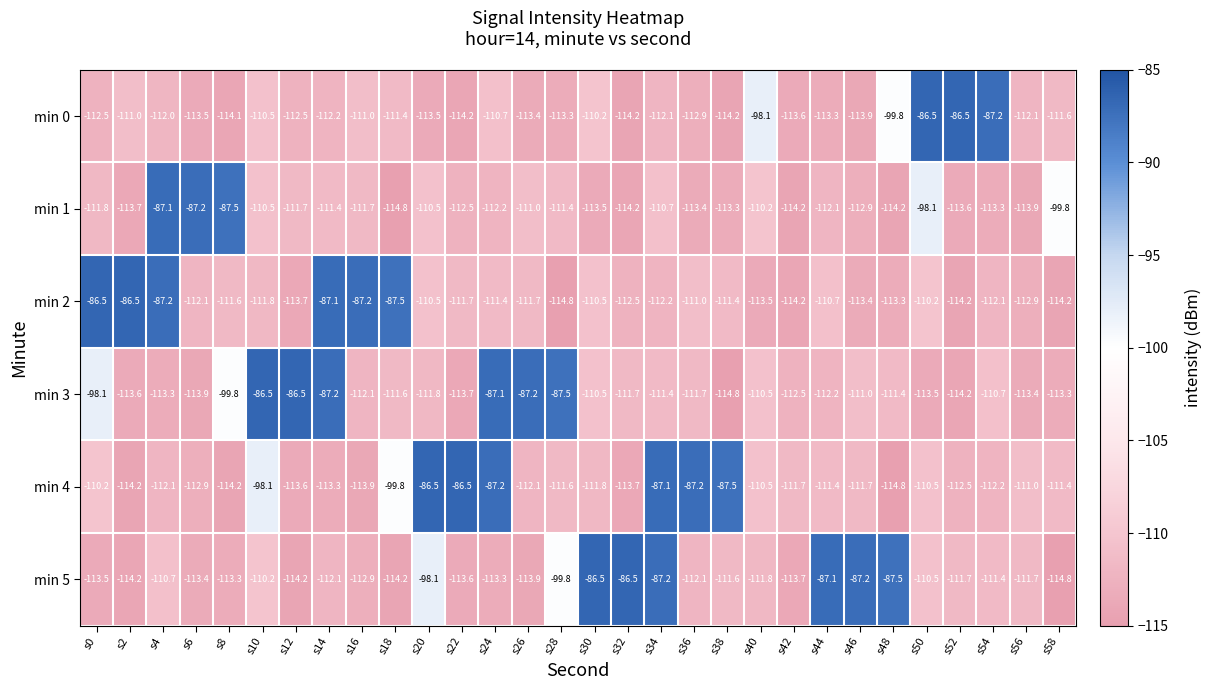

How many distinct data groups are displayed?

6